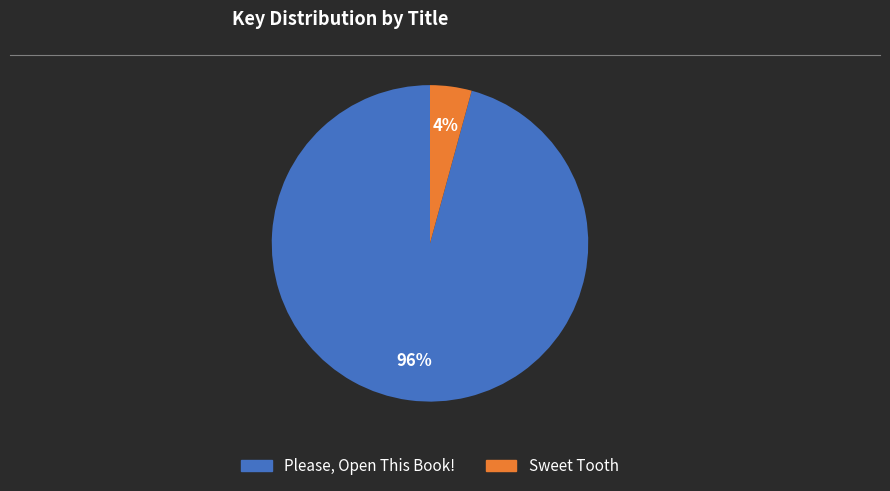

Rank the categories by value from highest to lowest.

Please, Open This Book!, Sweet Tooth